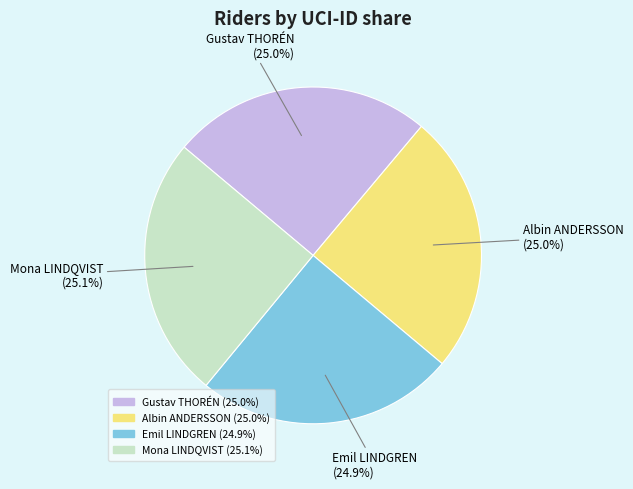

Does any single category account for the majority?

No